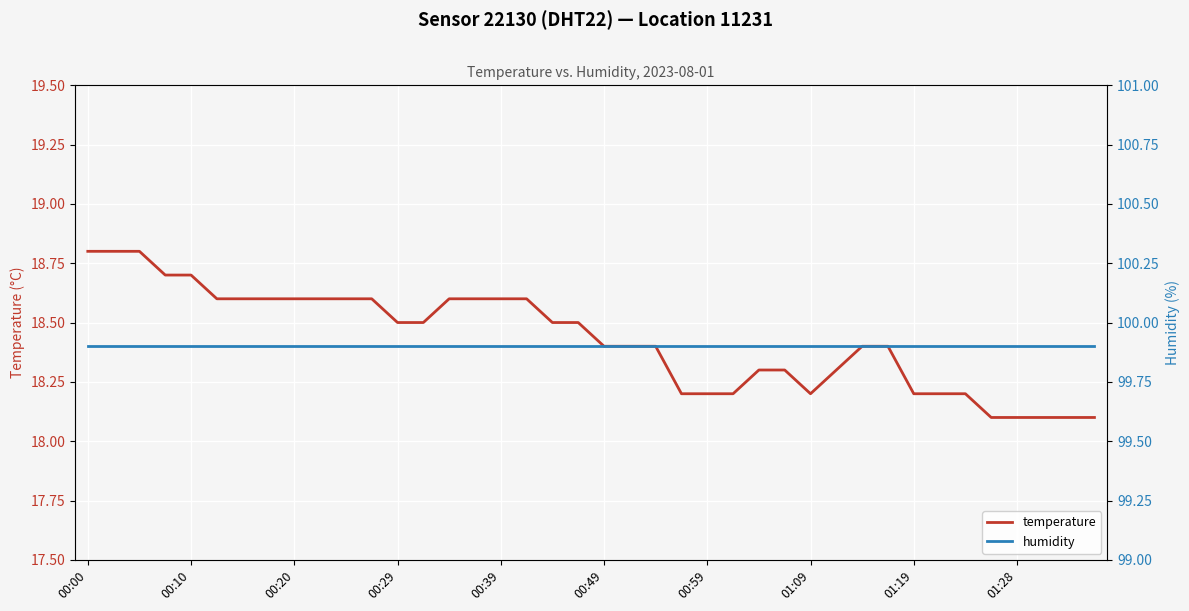

Reading right to left, transcribe all the data shown in this chart.

temperature: 18.1	18.1	18.1	18.1	18.1	18.2	18.2	18.2	18.4	18.4	18.3	18.2	18.3	18.3	18.2	18.2	18.2	18.4	18.4	18.4	18.5	18.5	18.6	18.6	18.6	18.6	18.5	18.5	18.6	18.6	18.6	18.6	18.6	18.6	18.6	18.7	18.7	18.8	18.8	18.8
humidity: 99.9	99.9	99.9	99.9	99.9	99.9	99.9	99.9	99.9	99.9	99.9	99.9	99.9	99.9	99.9	99.9	99.9	99.9	99.9	99.9	99.9	99.9	99.9	99.9	99.9	99.9	99.9	99.9	99.9	99.9	99.9	99.9	99.9	99.9	99.9	99.9	99.9	99.9	99.9	99.9